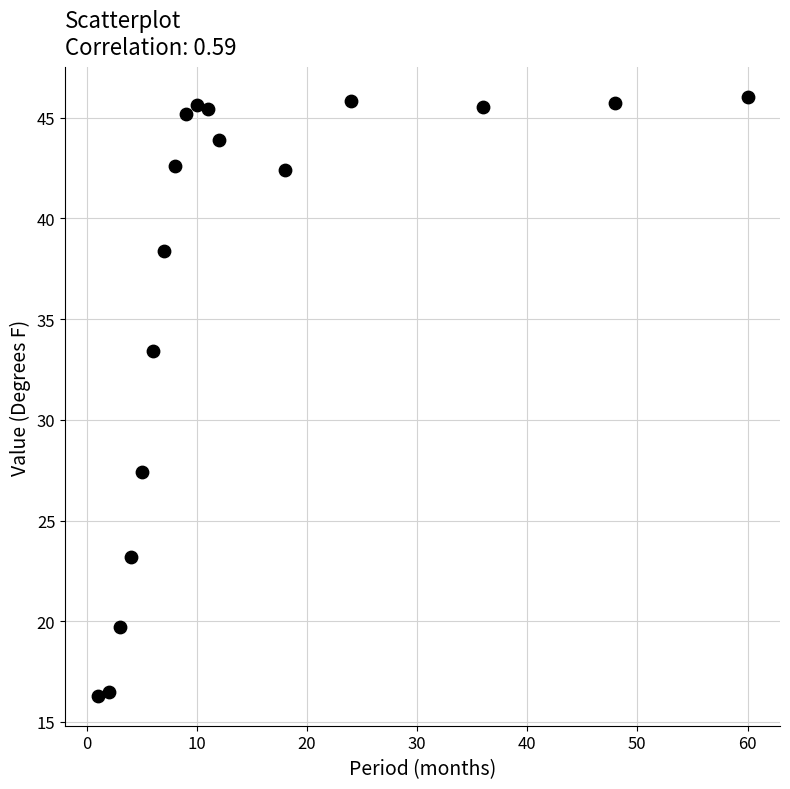

What is the range of Y values (max minus min)?

29.7